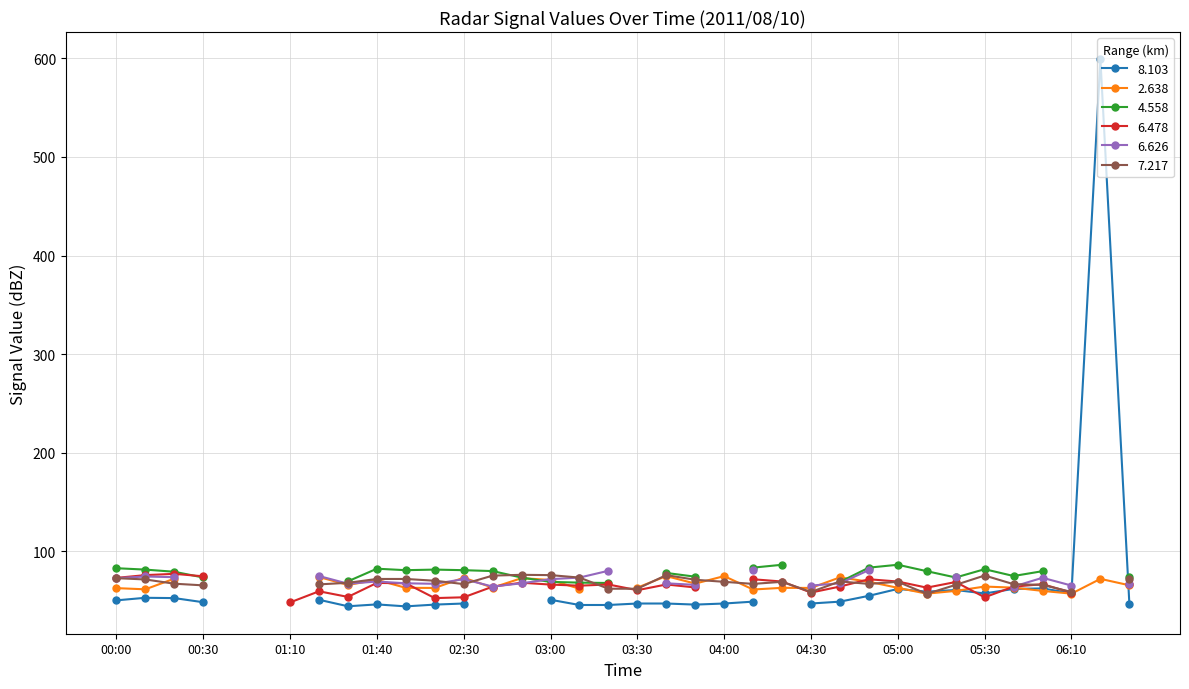

What is the minimum value shown in the chart?

44.2